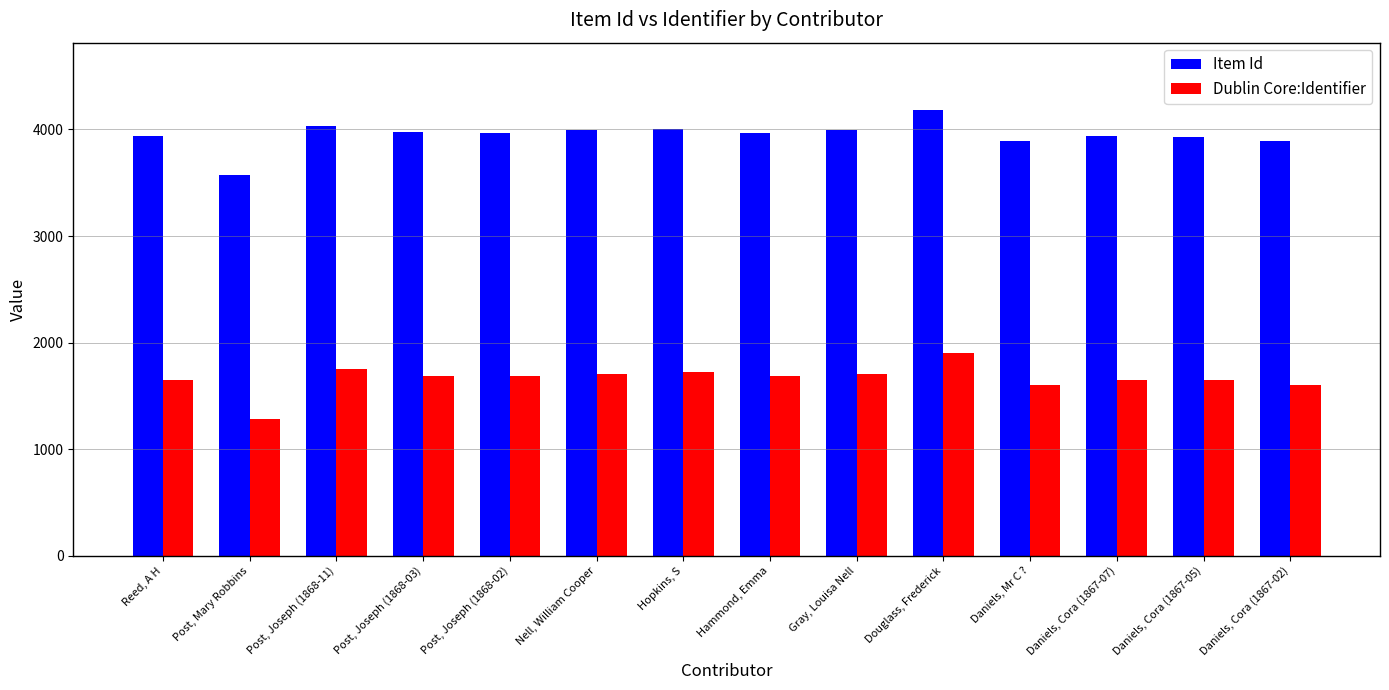

What position from the left is Daniels, Cora (1867-05)?

13